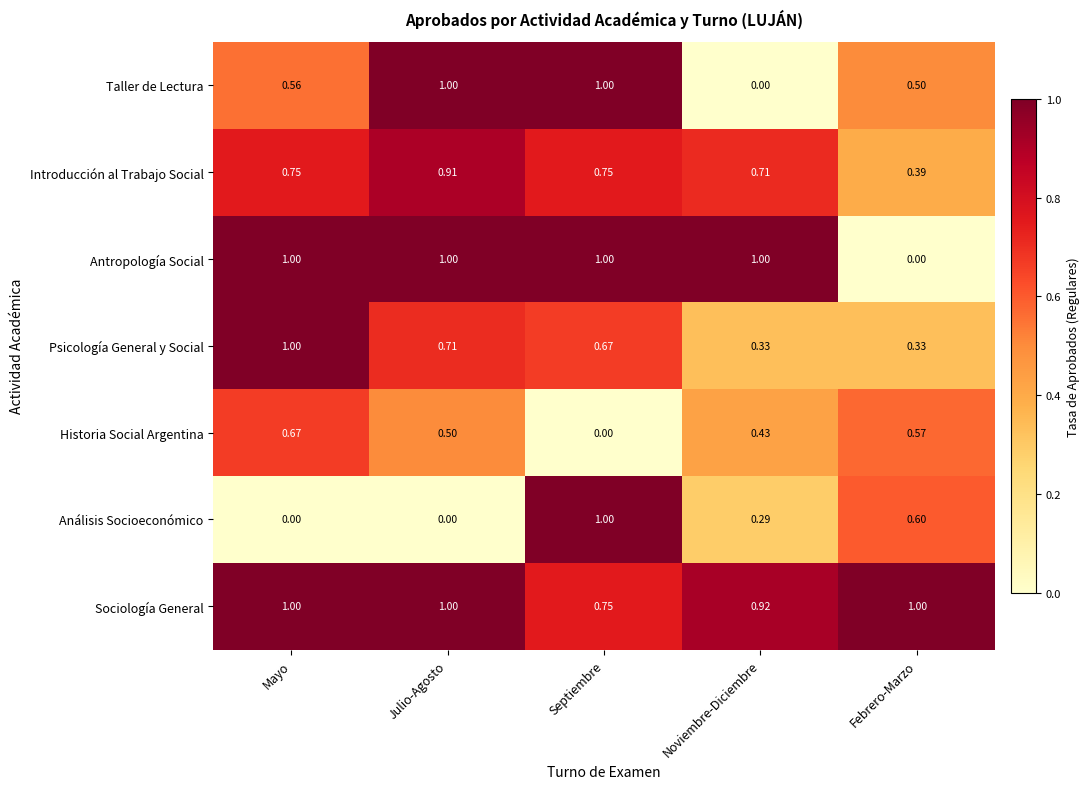

At which category is the sum across all series the highest?

Septiembre